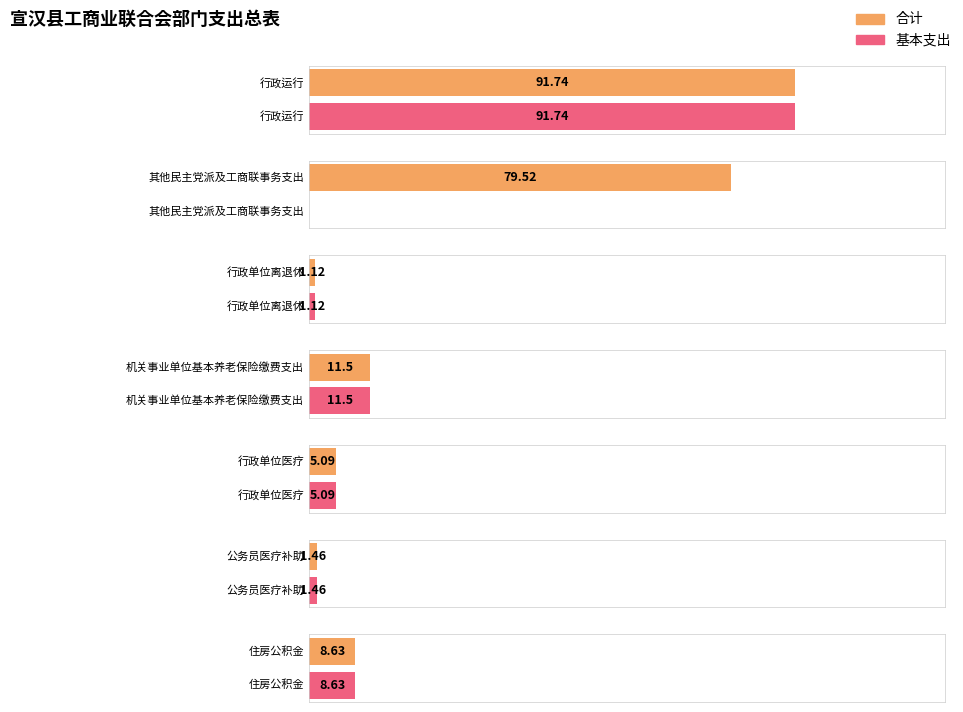

List the labels in order of 基本支出 value, largest first.

行政运行, 机关事业单位基本养老保险缴费支出, 住房公积金, 行政单位医疗, 公务员医疗补助, 行政单位离退休, 其他民主党派及工商联事务支出